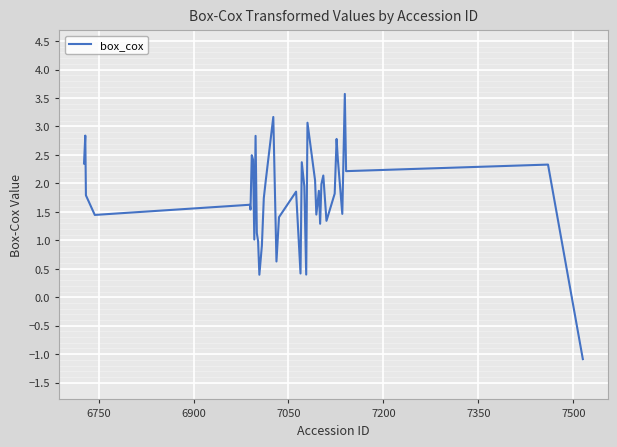

What is the maximum value shown in the chart?

3.6